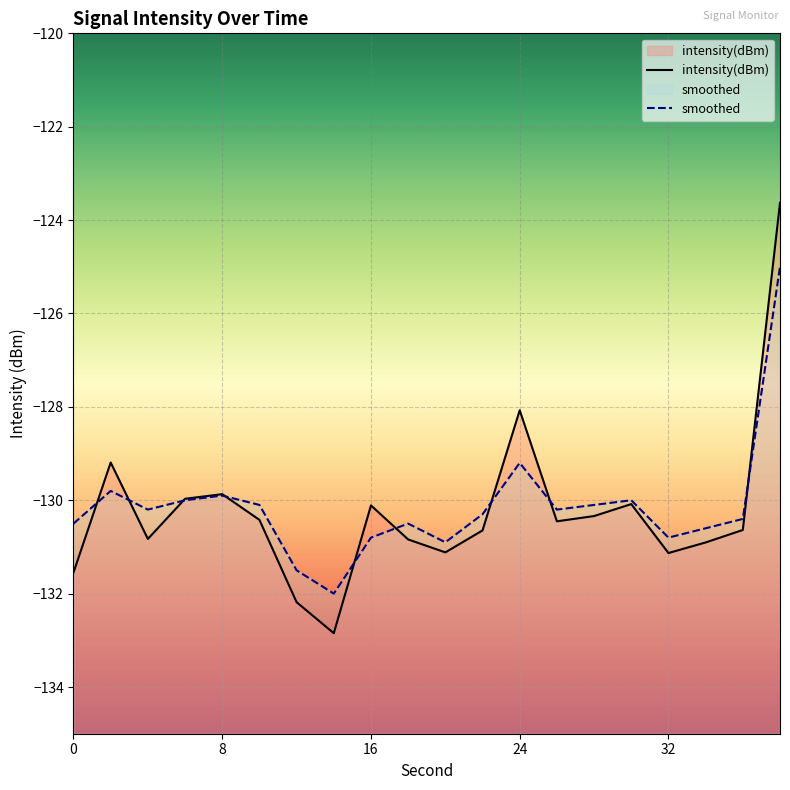

Rank the series by their average value, from lowest to highest.

intensity(dBm), smoothed